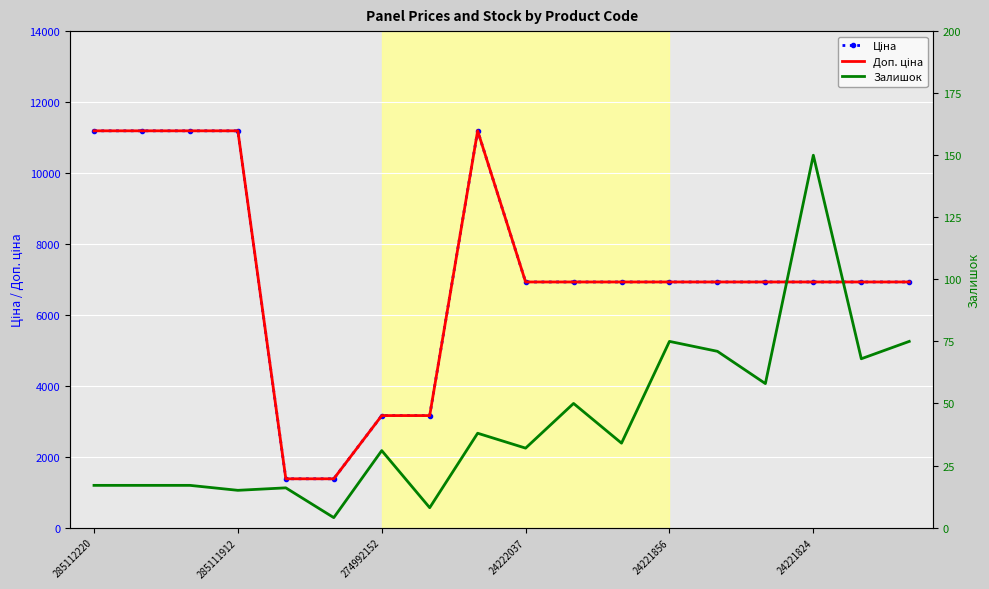

Which series has the largest range (max minus min)?

Доп. ціна